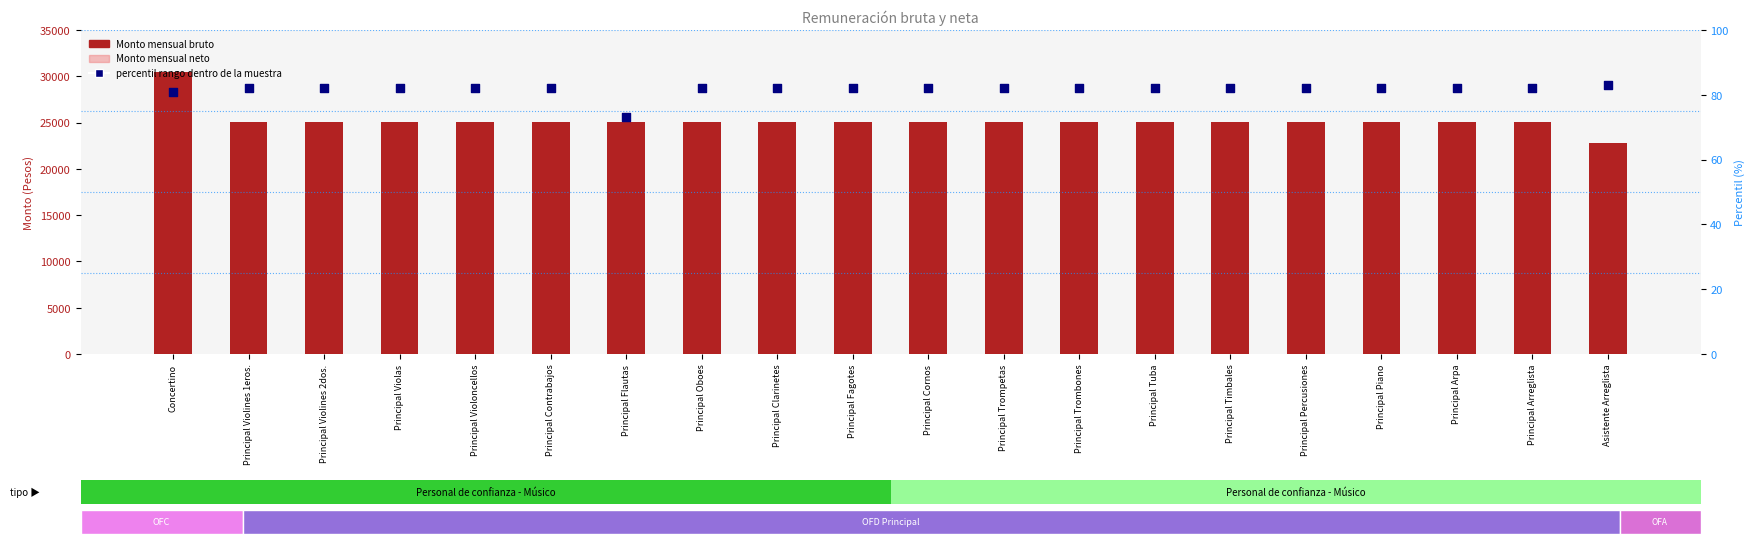

Which series contains the lowest Y value?

percentil rango neto